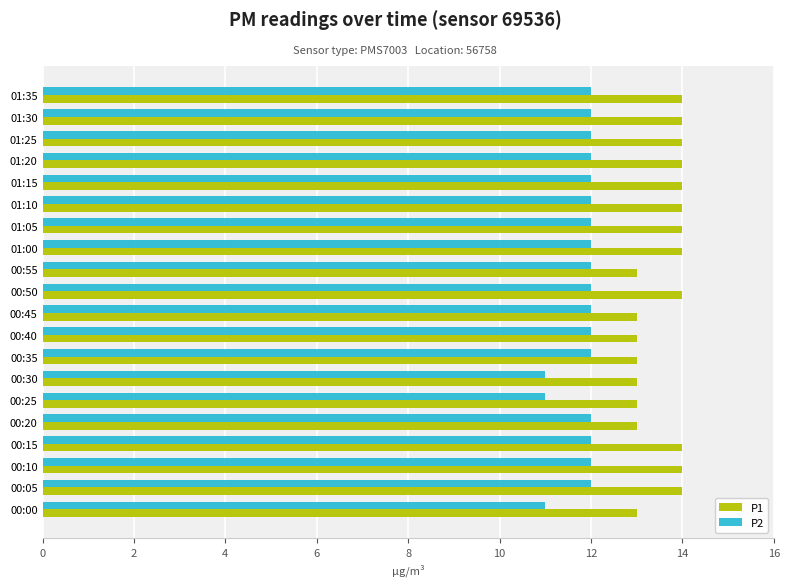

Rank the series by their maximum value, from lowest to highest.

P2, P1